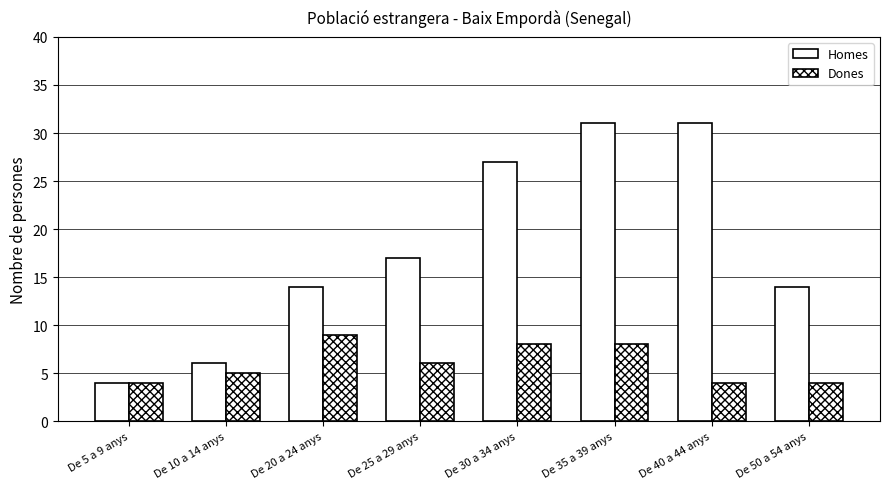

Reading left to right, what are all the values shown in this chart?

Homes: 4	6	14	17	27	31	31	14
Dones: 4	5	9	6	8	8	4	4